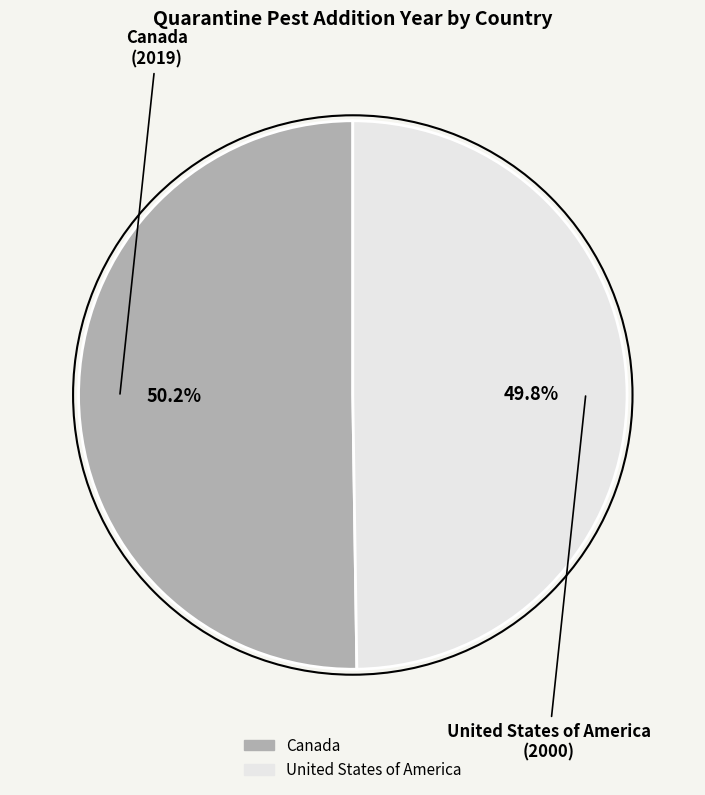

What portion of the pie excludes United States of America?

50.2%